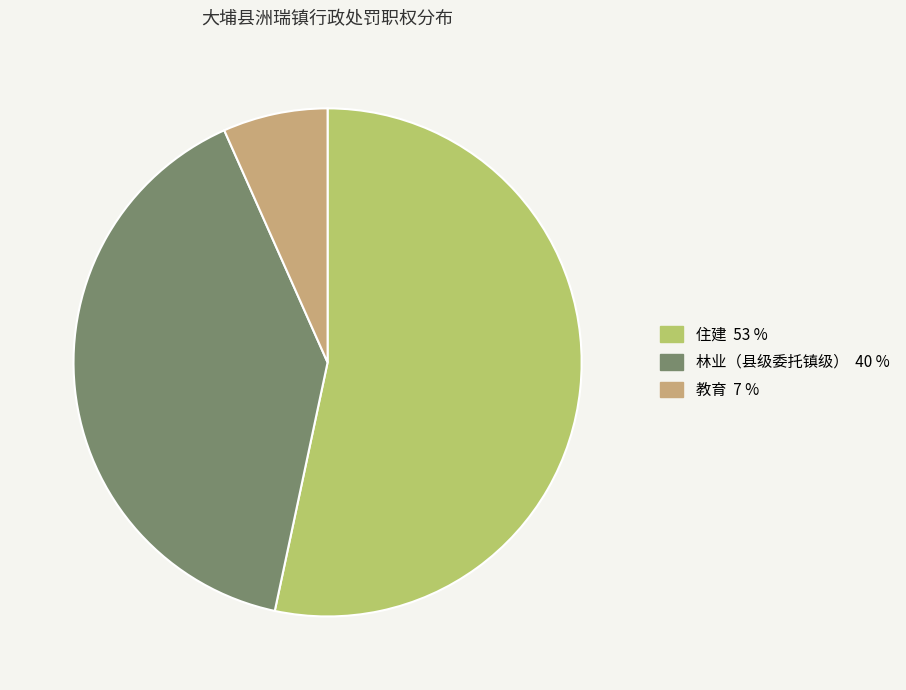

Which slice is the smallest?

教育